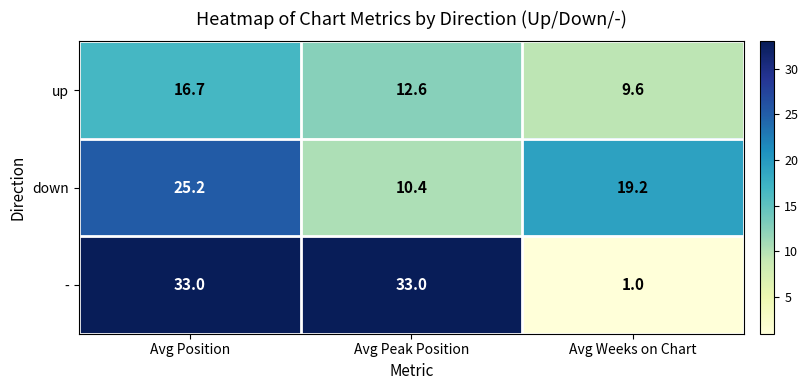

True or false: up has a value of 16.7 at Avg Position.

True